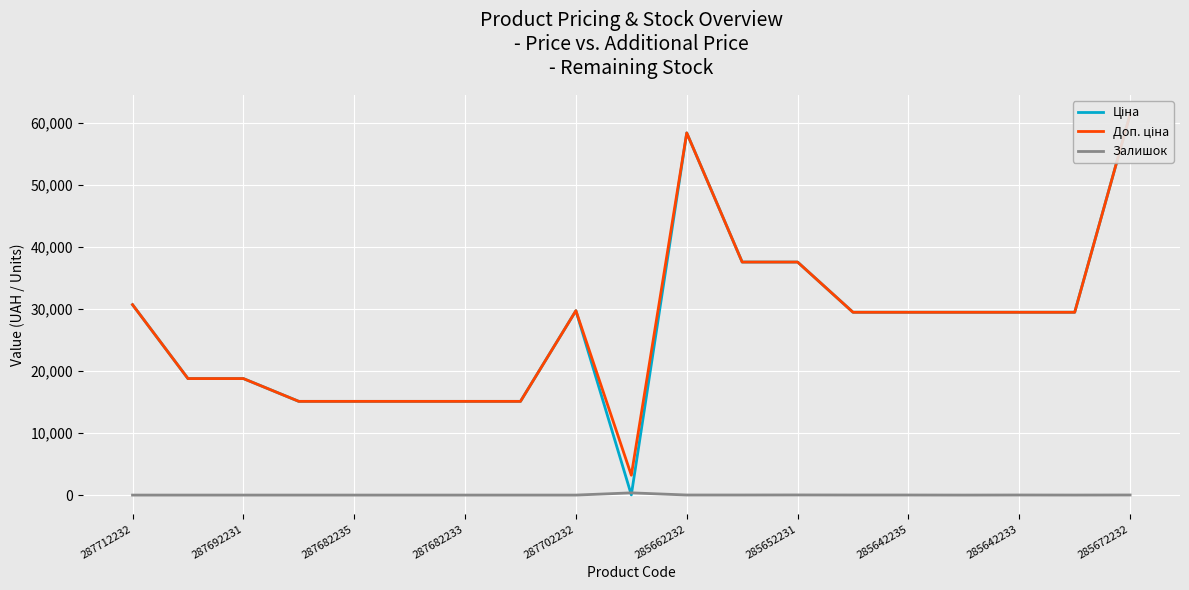

The Залишок series shows 12.0 at 11. True or false?

True